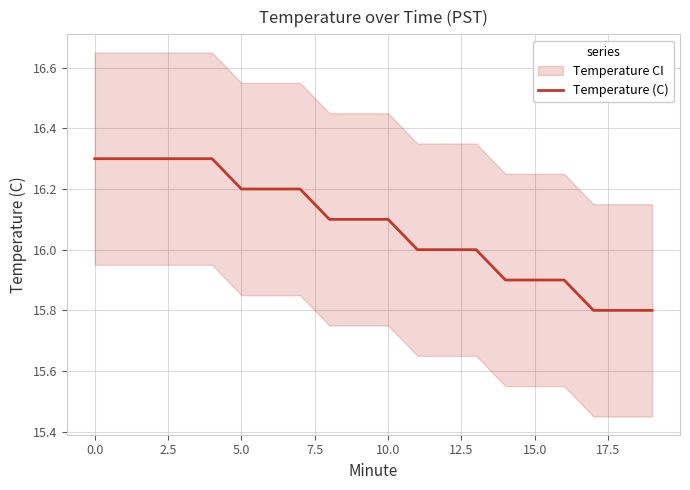

Count the number of categories in the chart.

20